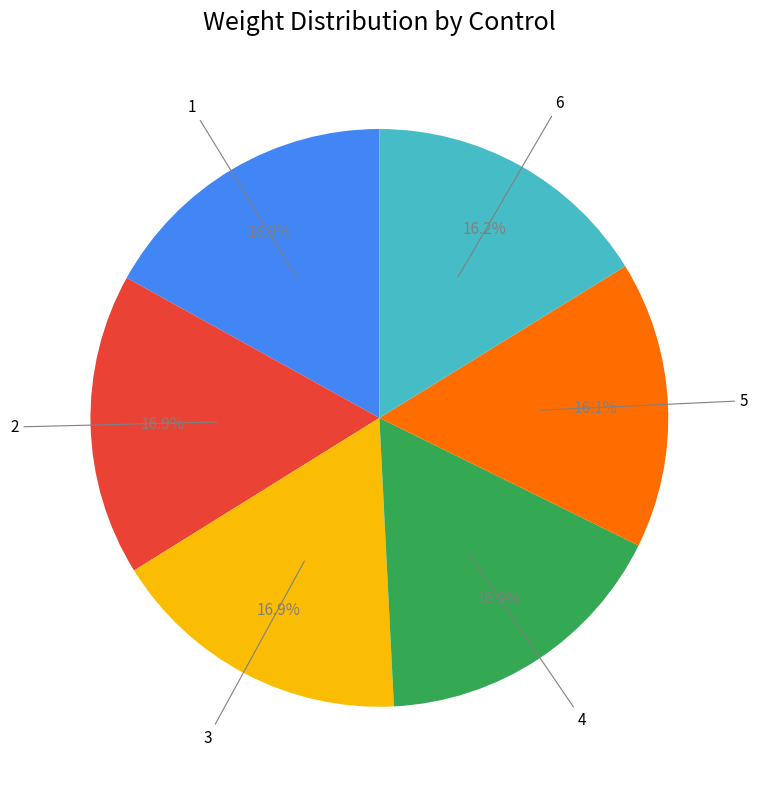

Does any single category account for the majority?

No